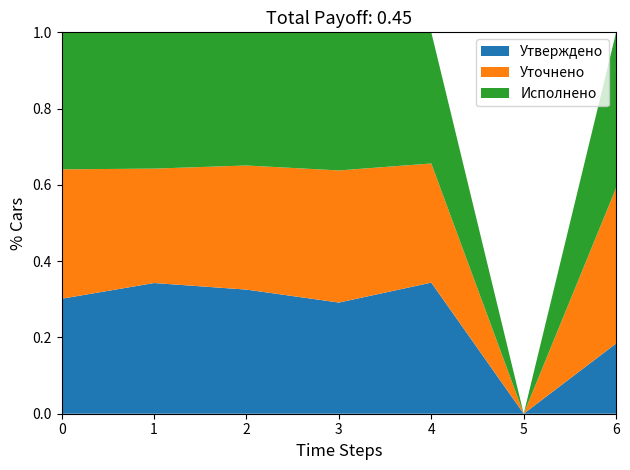

Is it true that Утверждено equals 0.1 at 4?

False